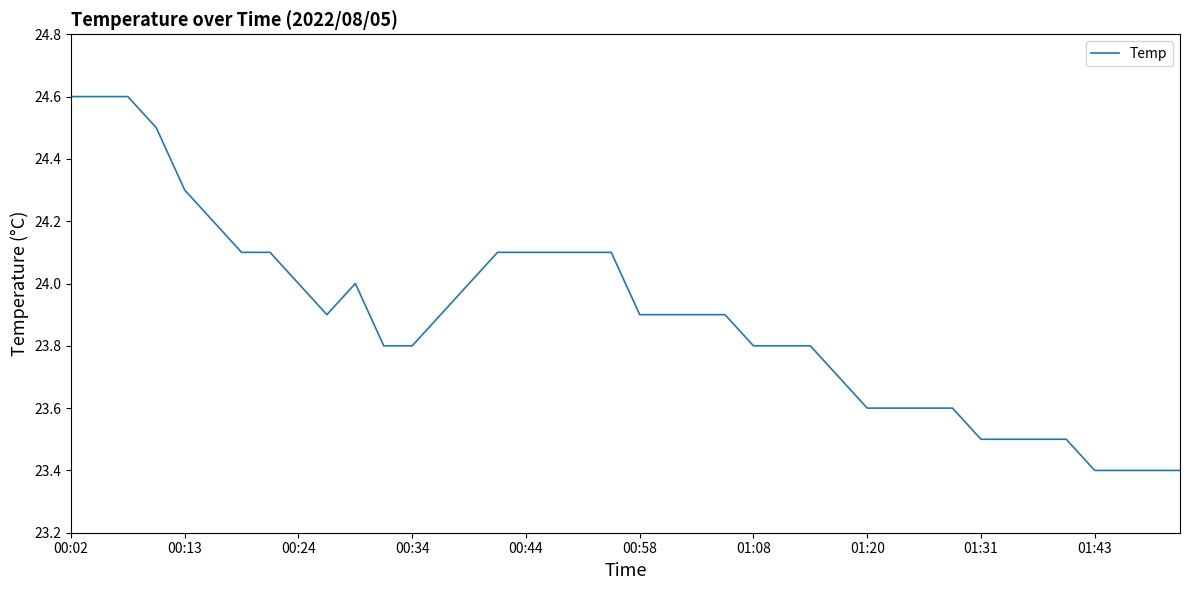

Does the chart display data point markers on the line(s)?

No